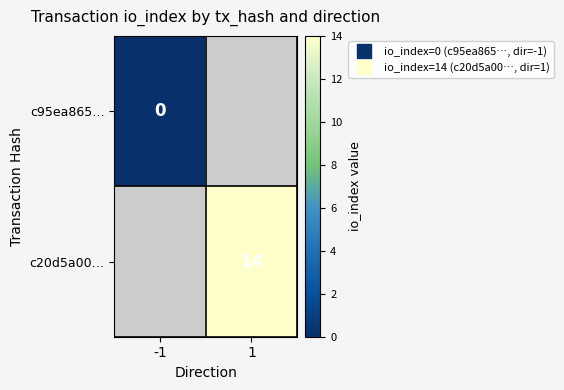

At which label does c95ea865… reach its minimum?

-1